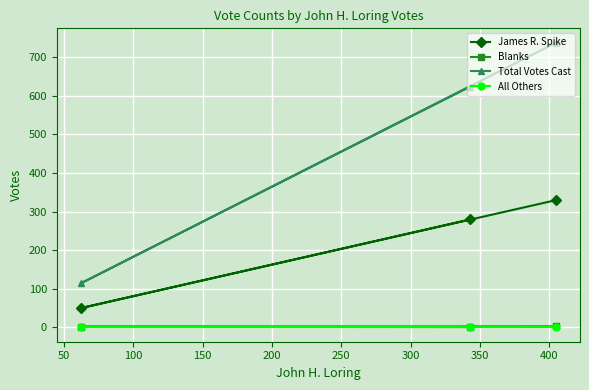

What is the maximum value shown in the chart?

738